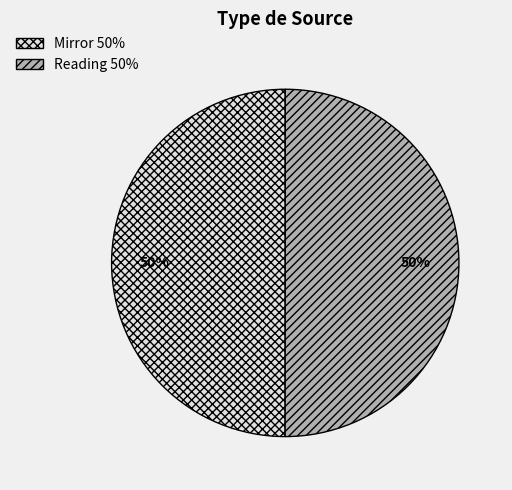

How many segments does this pie chart have?

2